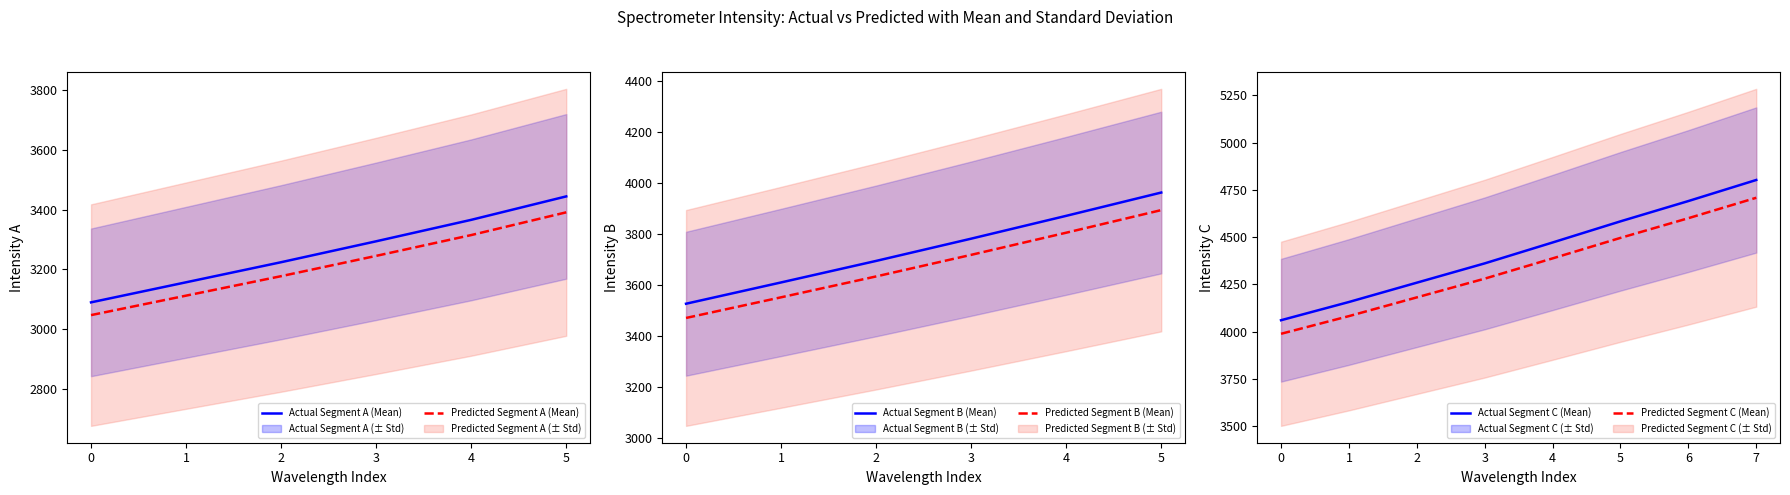

The value of Predicted Segment A (Mean) at 4 is 3315.2. True or false?

True